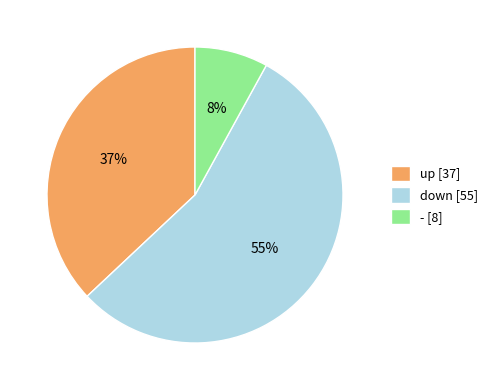

The up slice represents 37% of the pie. True or false?

True